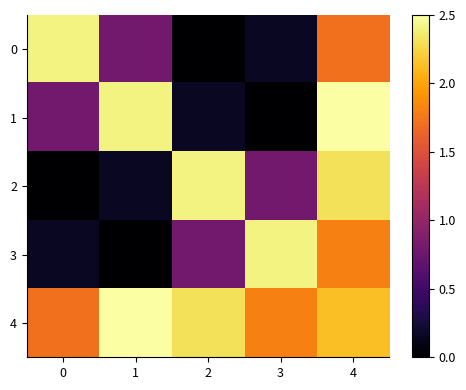

Which has a higher value, 1 or 4?

4